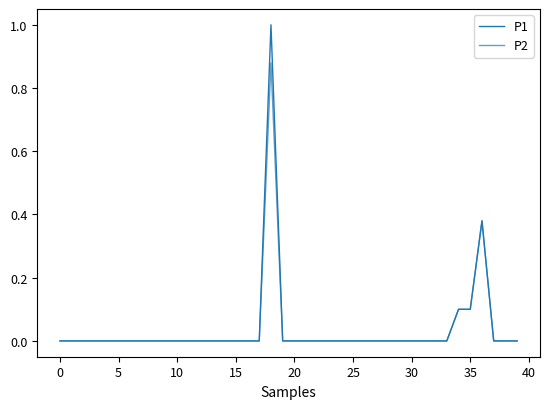

True or false: P2 and P1 cross at least once.

False